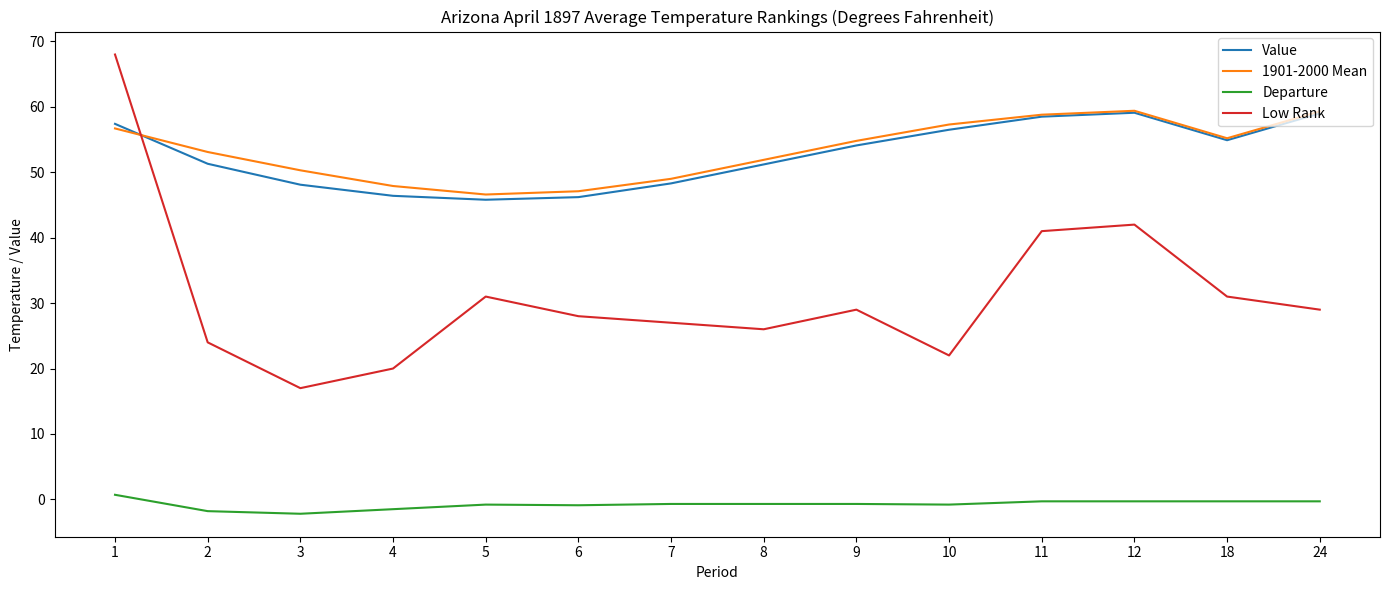

What is the total value across all series at 18?

140.8